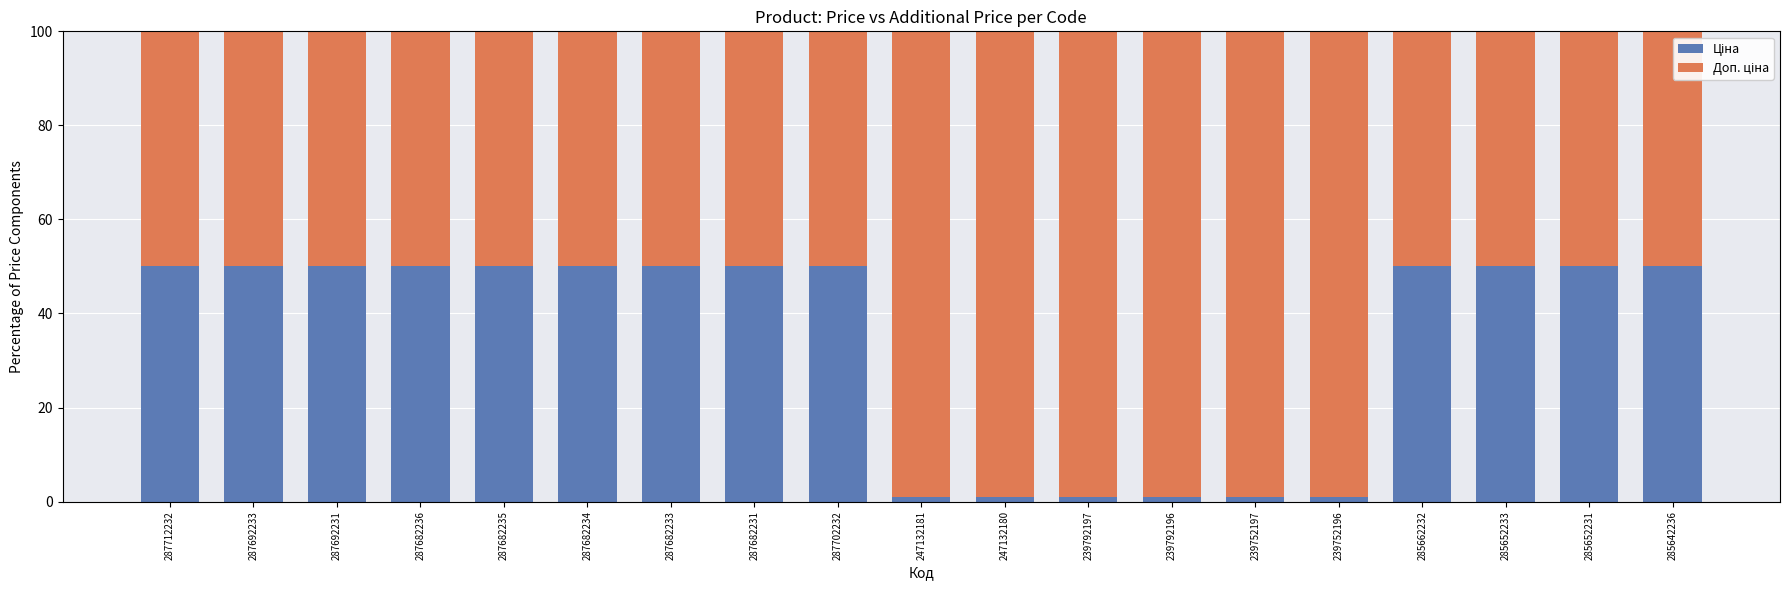

What is the total value across all series at 285652231?

100.0